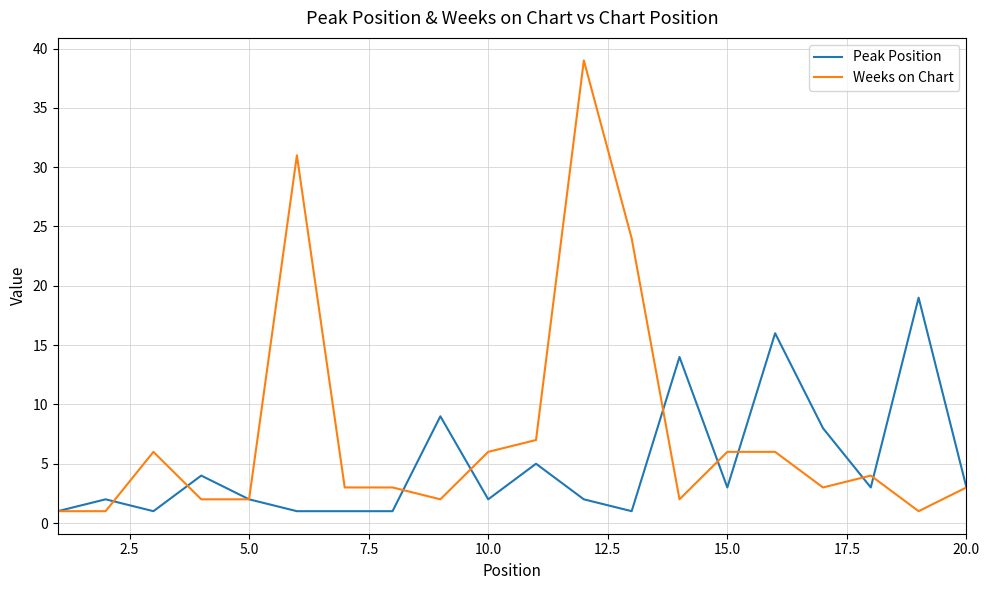

Which series has the widest spread of values?

Weeks on Chart